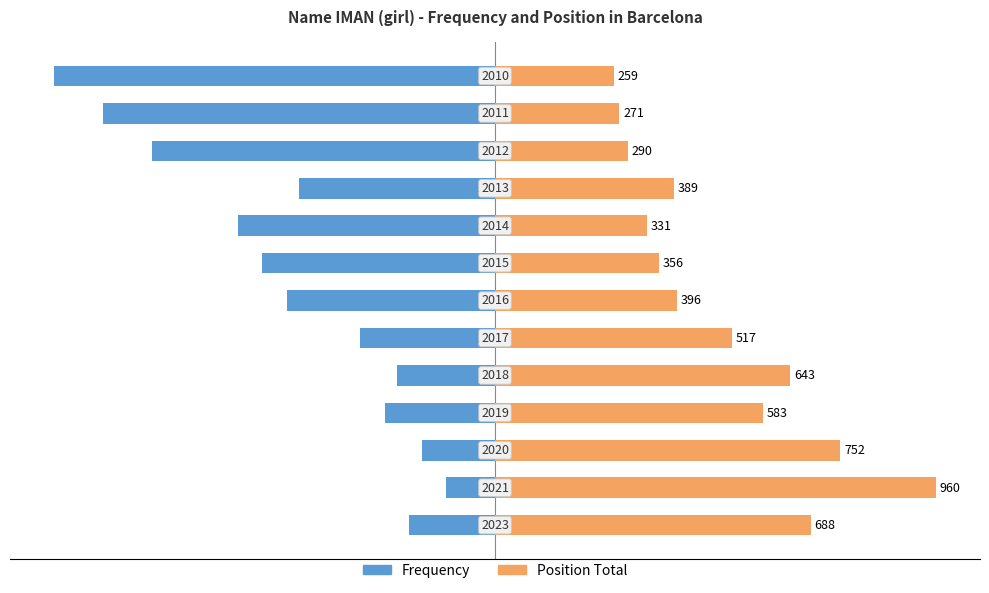

How many data points does each series have?

13